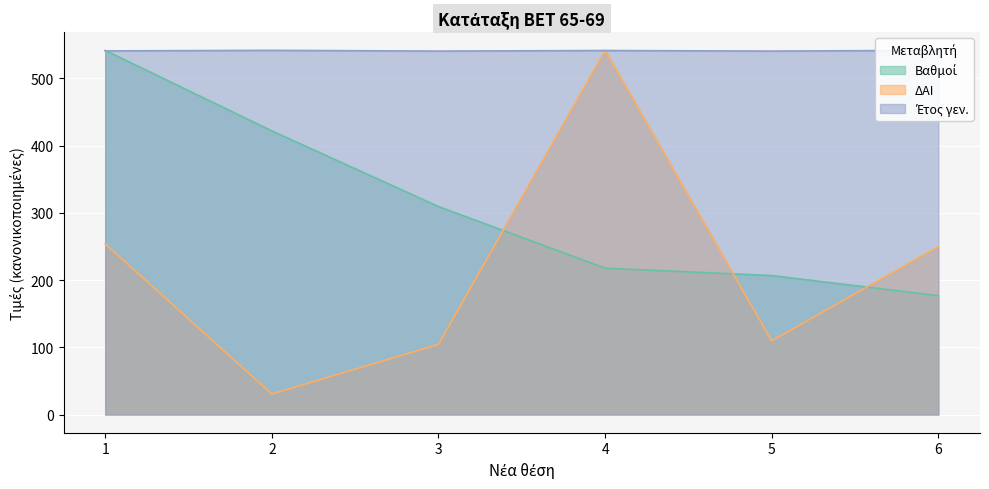

Rank the categories by Έτος γεν. value from highest to lowest.

2, 6, 4, 1, 3, 5